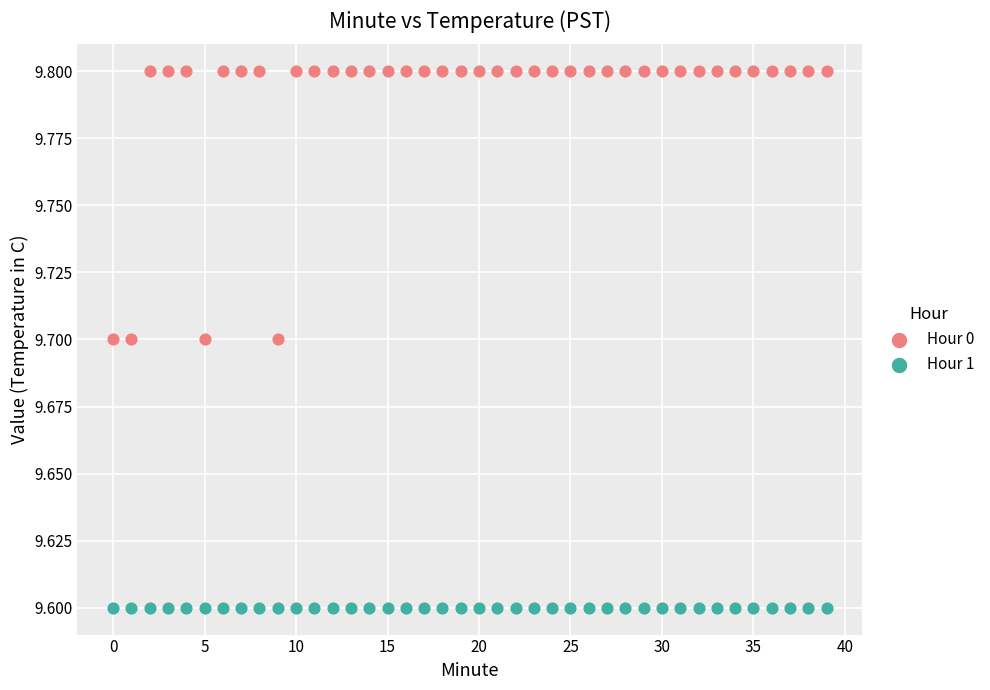

Which series contains the highest Y value?

Hour 0